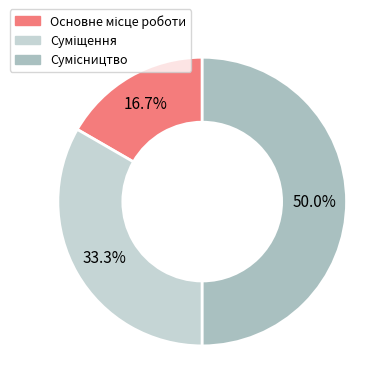

What is the smallest slice in the pie chart?

Основне місце роботи